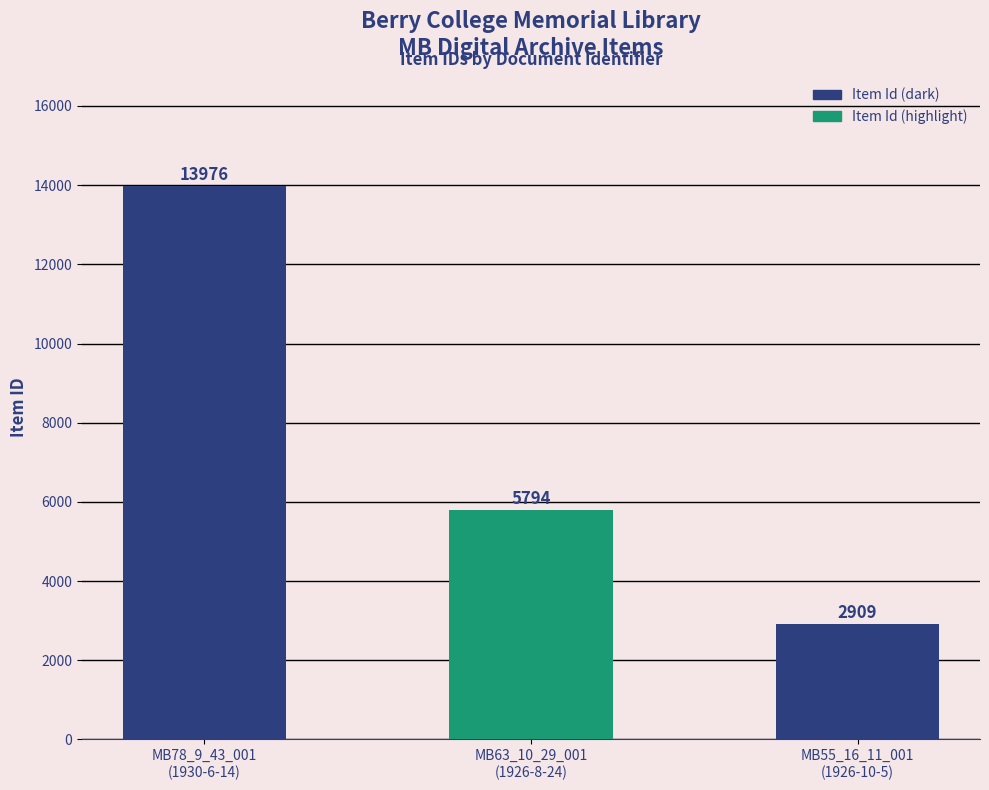

Which category has the highest value across all series?

MB78_9_43_001
(1930-6-14)